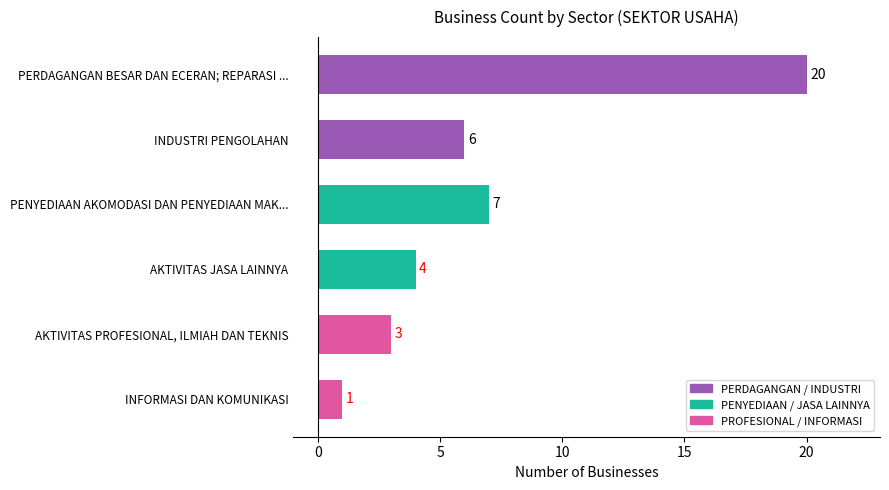

Does the chart contain stacked bars?

No